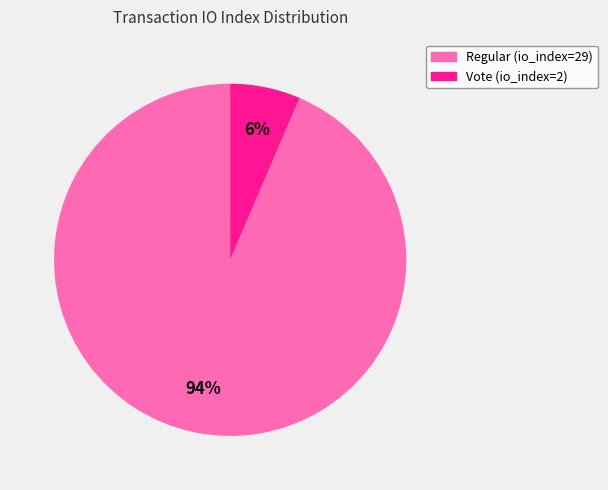

True or false: Regular (io_index=29) accounts for 79% of the total.

False